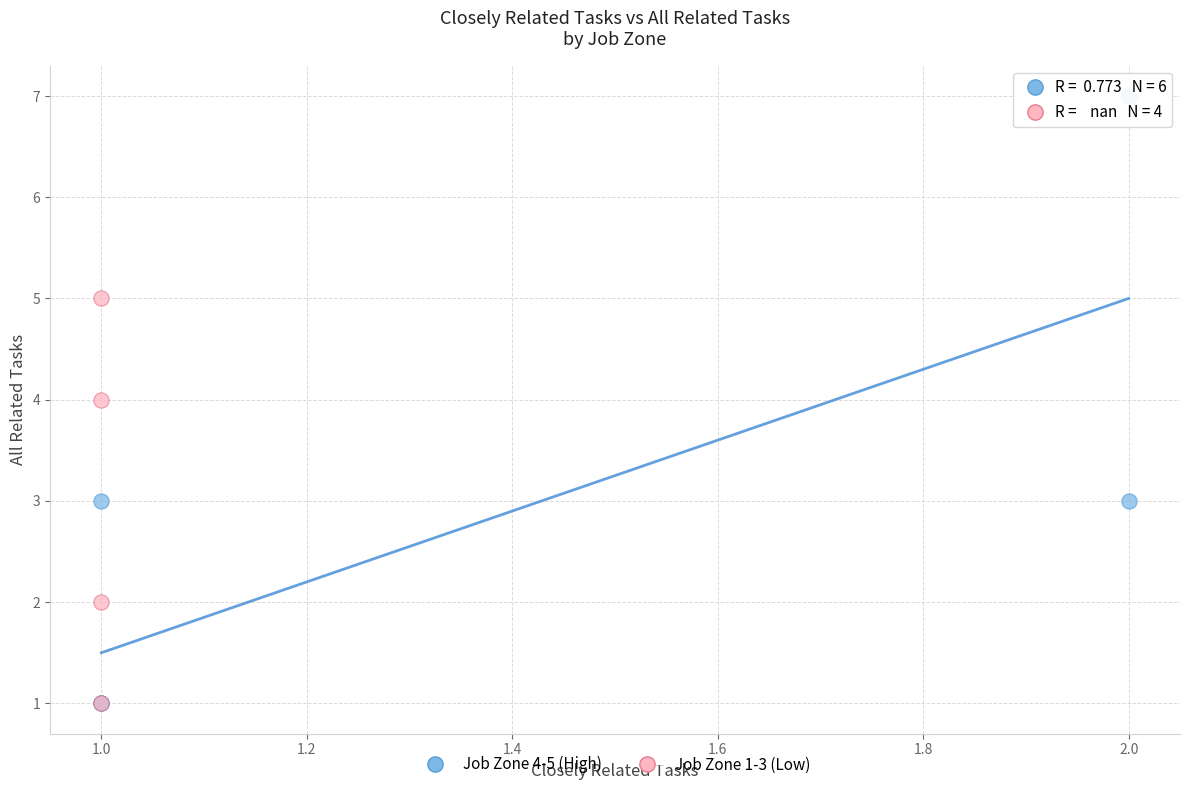

Which series has the widest spread of Y values?

Job Zone 4-5 (High)